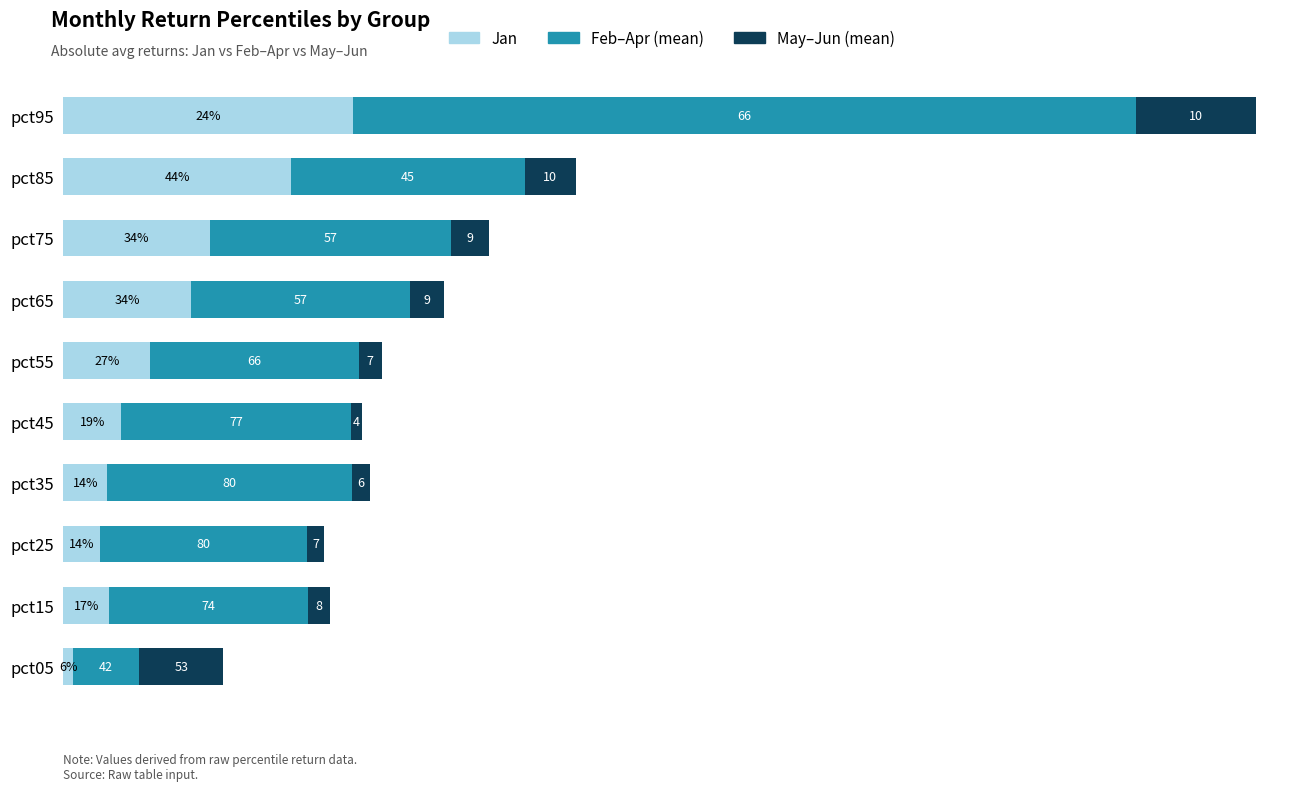

What are all the series names shown in the legend?

Jan, Feb–Apr (mean), May–Jun (mean)